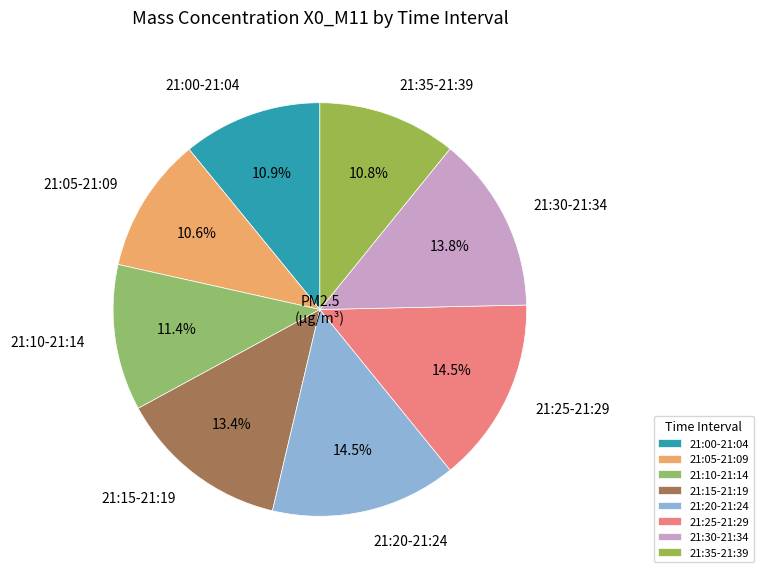

To the nearest percent, what is the difference between the largest and smallest slice percentages?

4%